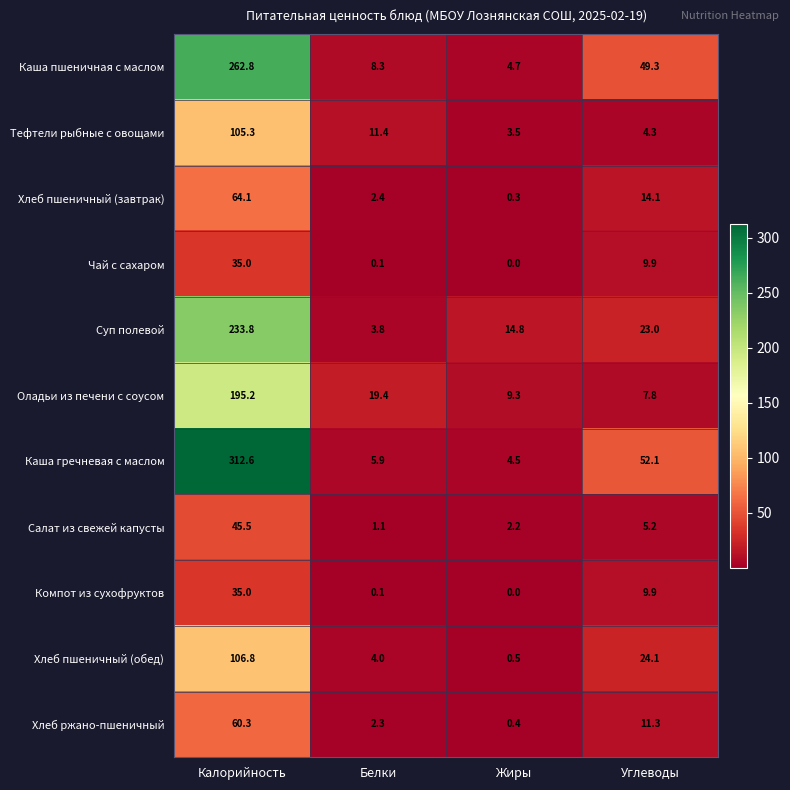

Where does the Хлеб пшеничный (обед) series first go above 24?

Калорийность